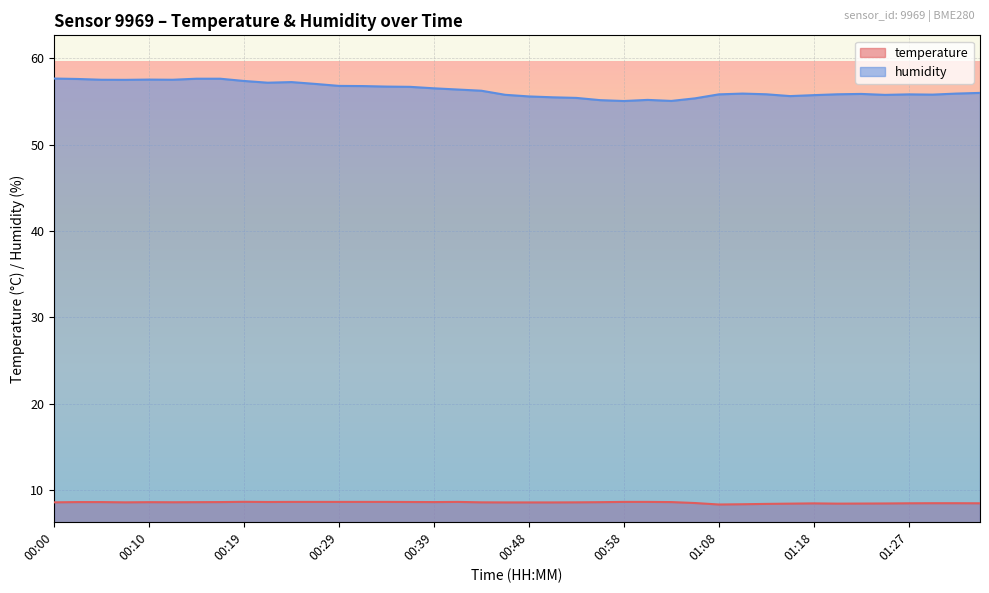

At which category does humidity reach its first local valley?

00:07